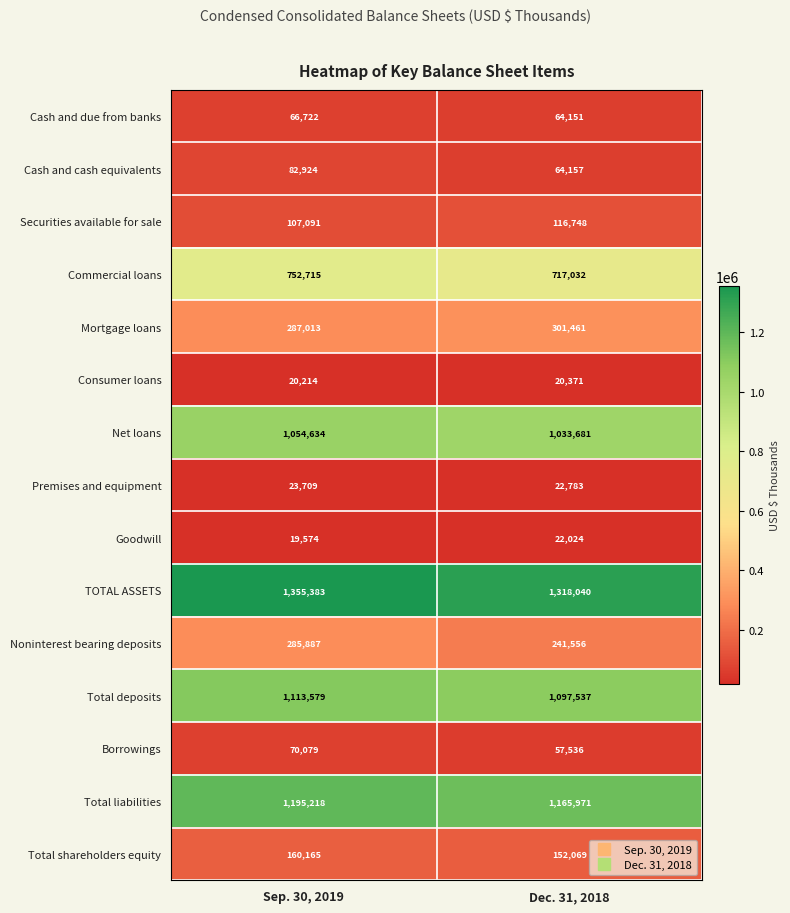

Between Sep. 30, 2019 and Dec. 31, 2018, which series saw the biggest shift?

Noninterest bearing deposits